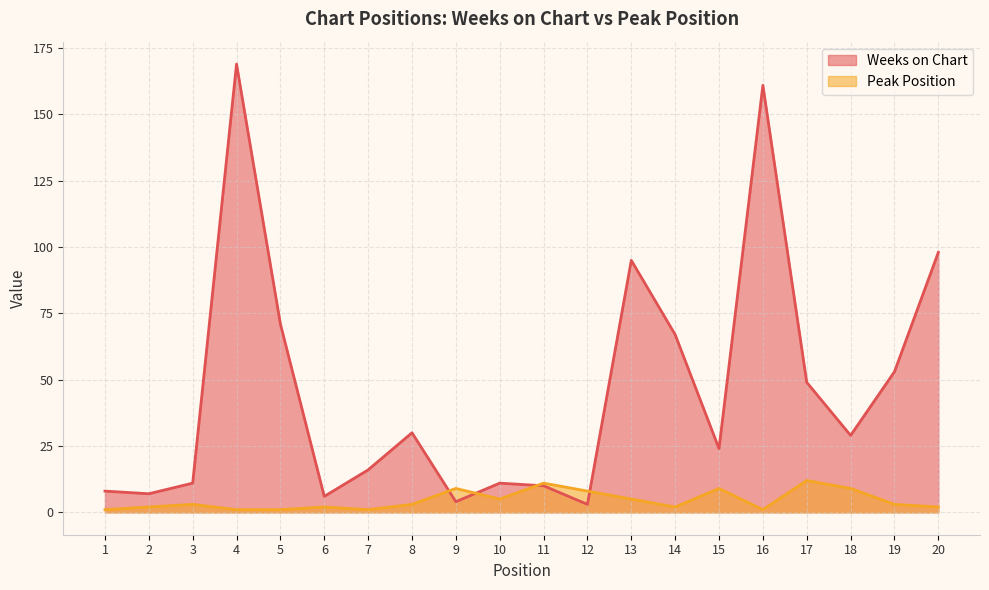

What is the maximum value for Weeks on Chart?

169